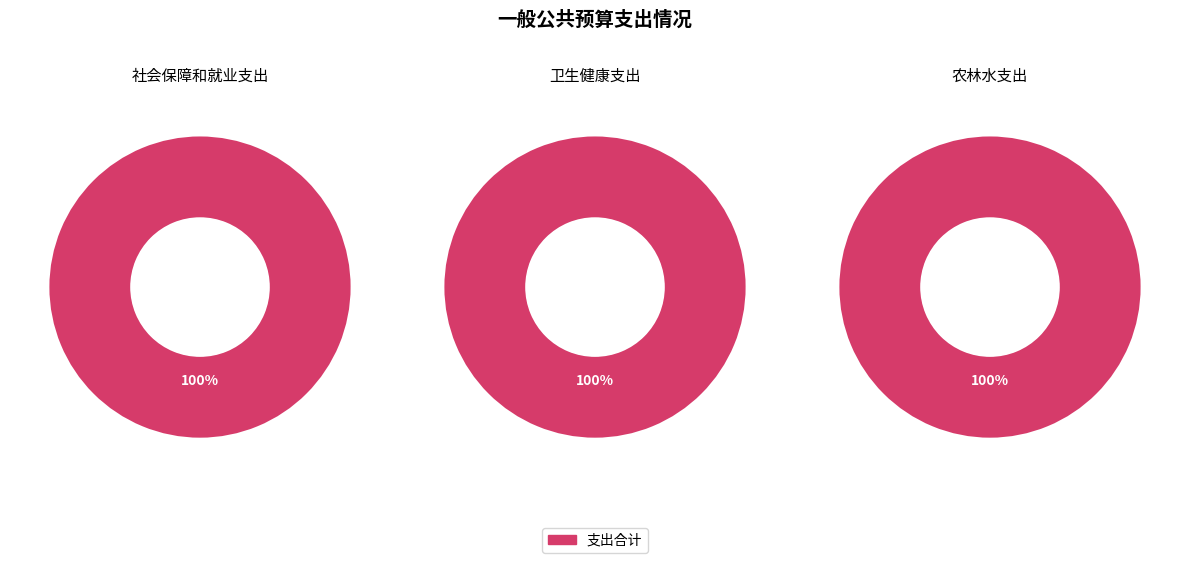

What is the ratio of the value at 农林水支出 to the value at 社会保障和就业支出?

7.9